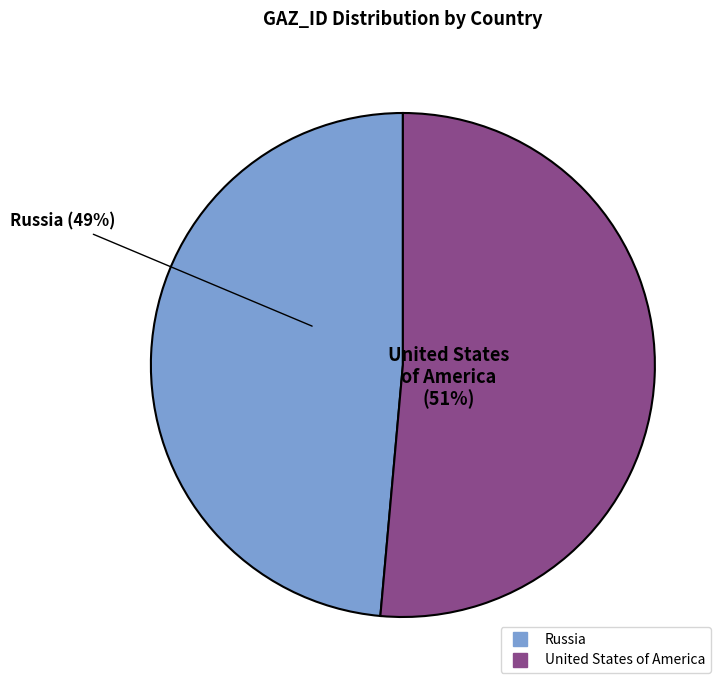

Which category has the biggest portion of the pie?

United States of America